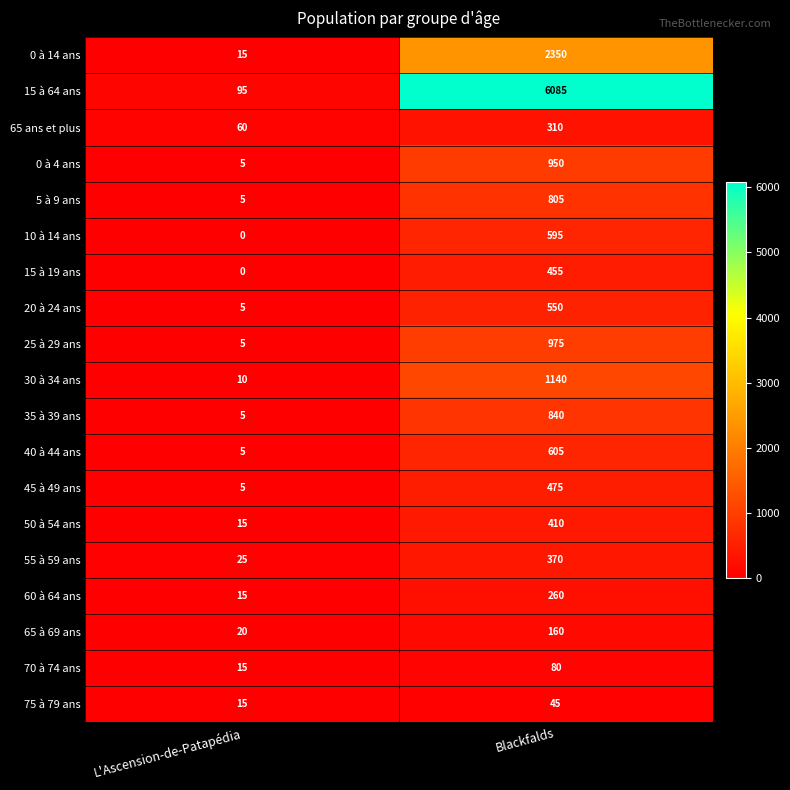

Where is 20 à 24 ans nearest to the value 277?

L'Ascension-de-Patapédia